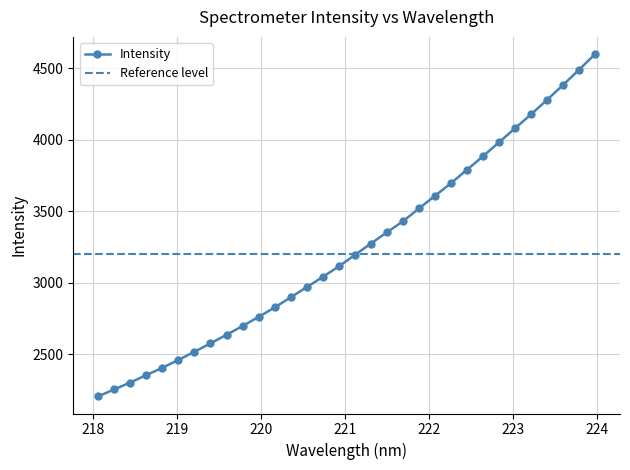

At which label is the value closest to 3402?

221.6902